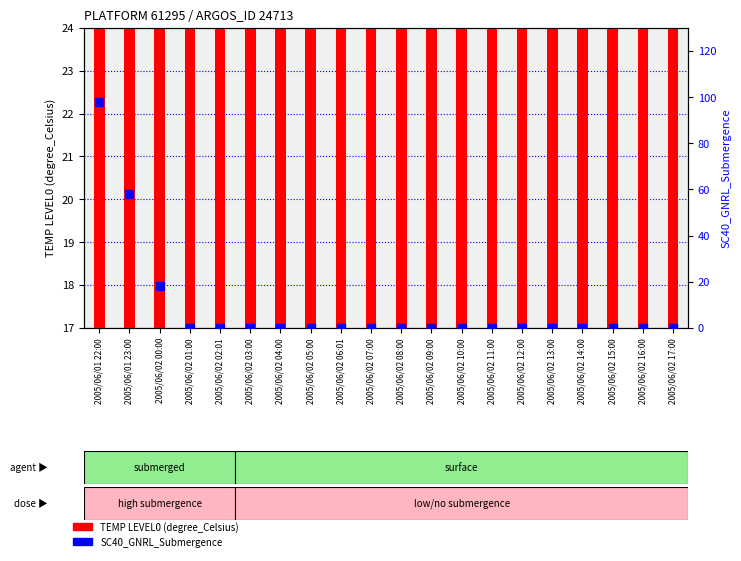

What are all the series names shown in the legend?

TEMP LEVEL0 (degree_Celsius), SC40_GNRL_Submergence